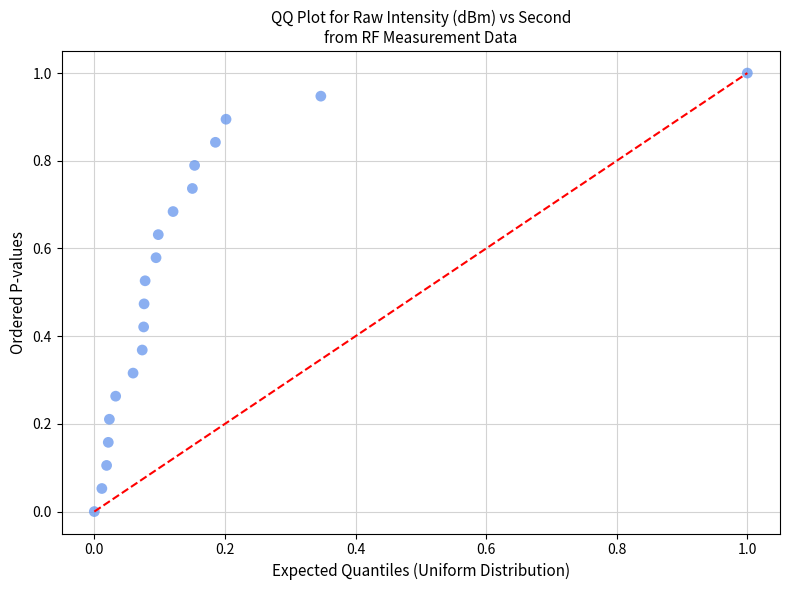

What is the range of Y values (max minus min)?

1.0